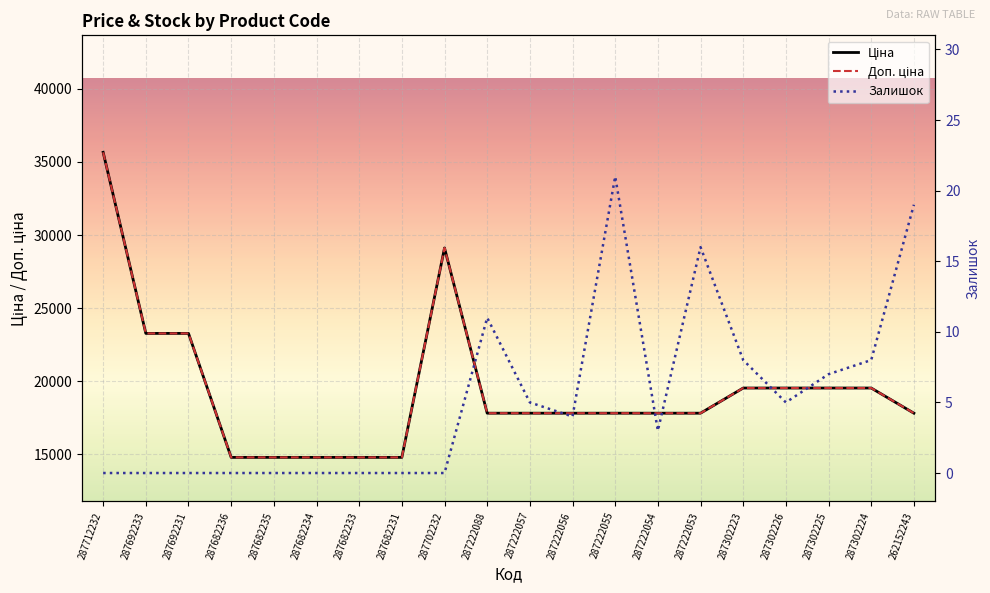

Which series has the largest range (max minus min)?

Ціна